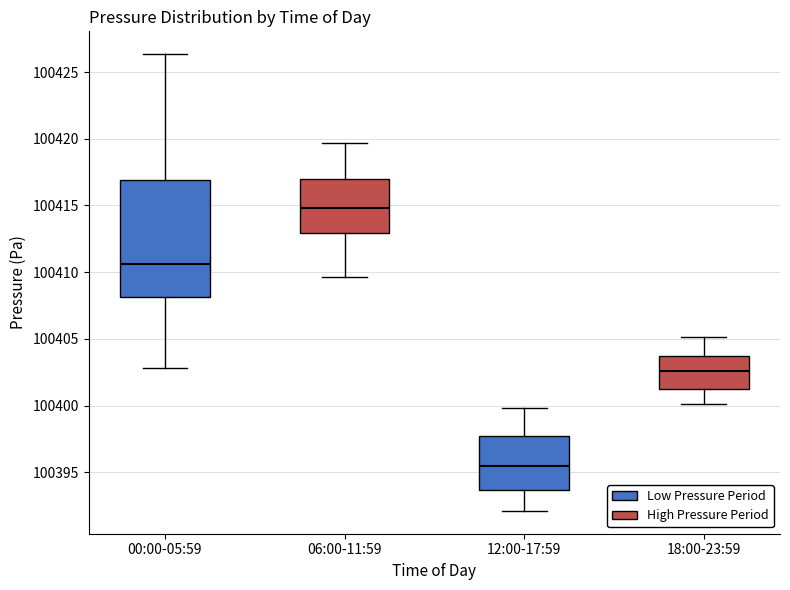

Reading left to right, transcribe this box plot: for each box, give where its median line is, the range the box spans, and where its two whiskers end, as read against the y-axis. The values are not printed on the chart, so give them approximately, as read against the axis.

00:00-05:59: median 100410.5, box 100408.0 to 100417.0, whiskers 100403.0 to 100426.5
06:00-11:59: median 100415.0, box 100413.0 to 100417.0, whiskers 100409.5 to 100419.5
12:00-17:59: median 100395.5, box 100393.5 to 100397.5, whiskers 100392.0 to 100400.0
18:00-23:59: median 100402.5, box 100401.5 to 100403.5, whiskers 100400.0 to 100405.0